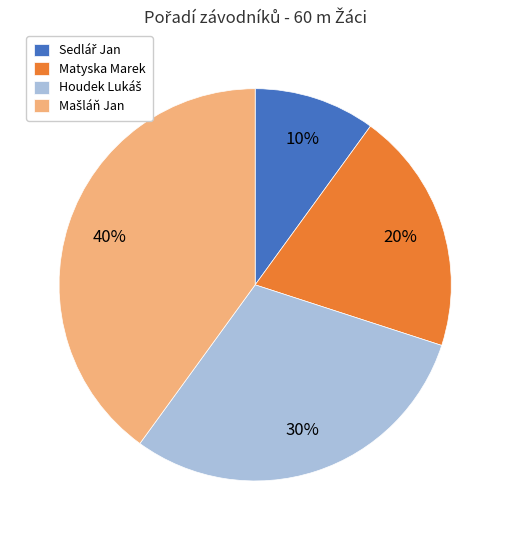

How many slices are in this pie chart?

4